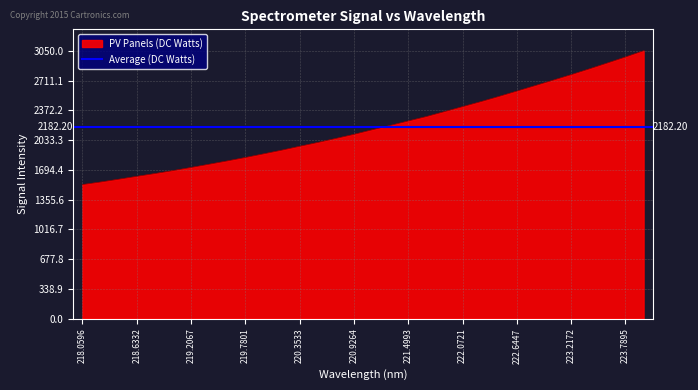

Does the chart display data point markers on the line(s)?

No